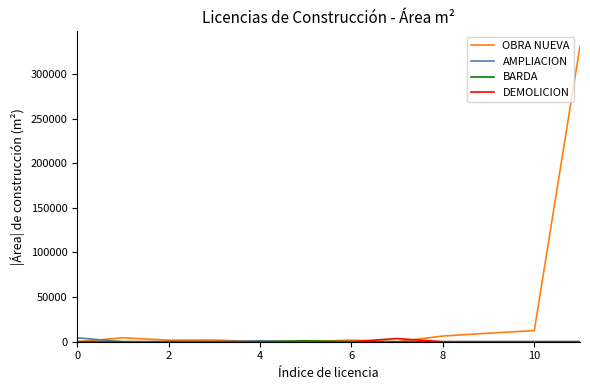

Which series has the largest range (max minus min)?

OBRA NUEVA